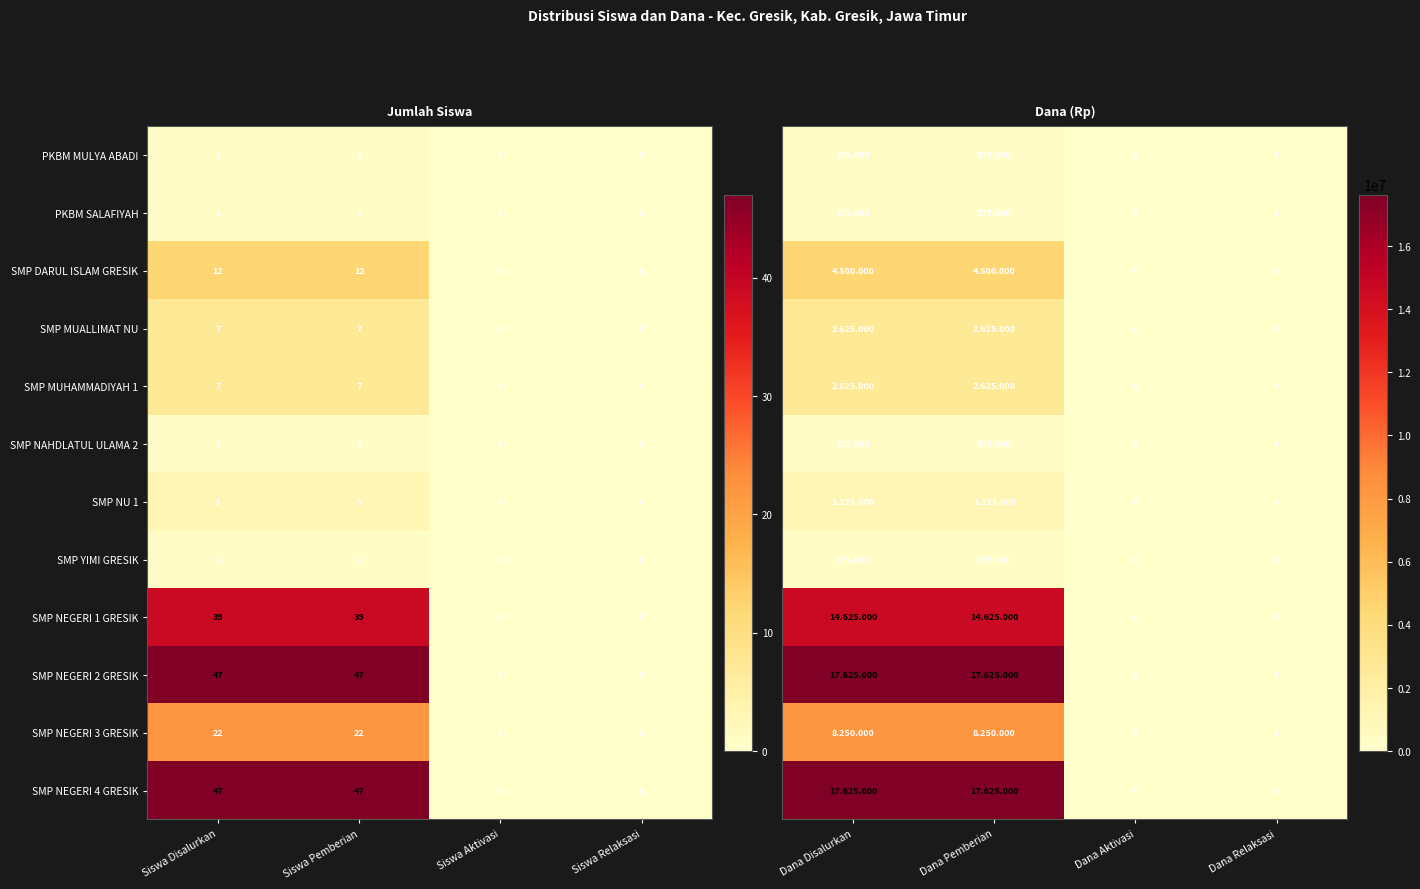

What is the approximate value of SMP MUHAMMADIYAH 1 at Siswa Pemberian?

7